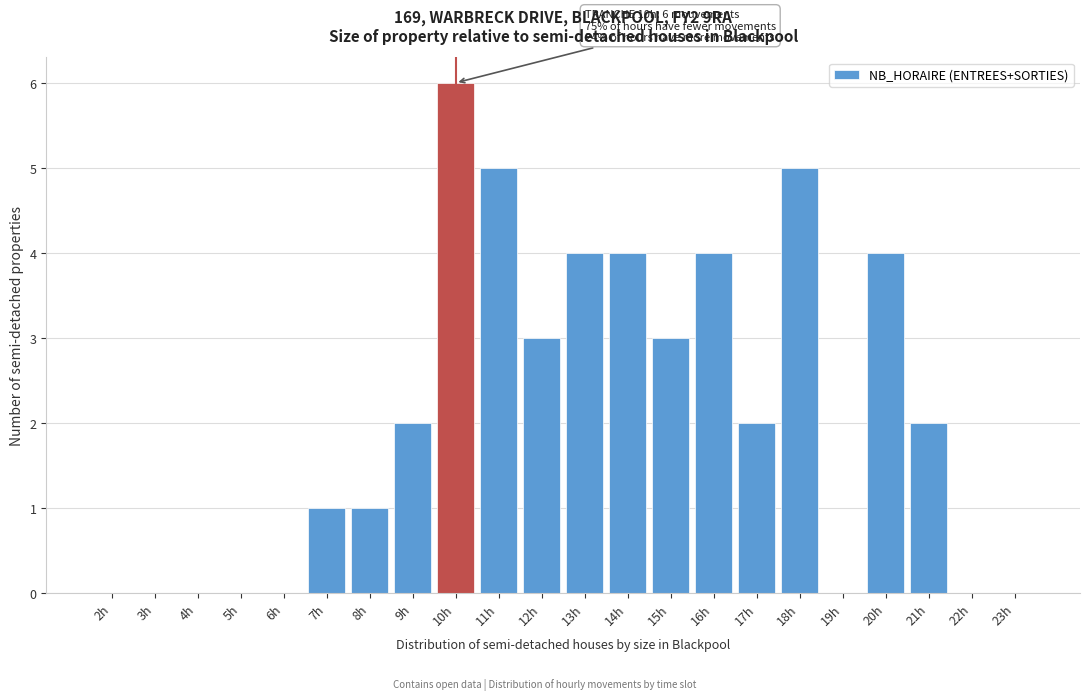

Reading right to left, extract all data points from this chart.

23h=0	22h=0	21h=2	20h=4	19h=0	18h=5	17h=2	16h=4	15h=3	14h=4	13h=4	12h=3	11h=5	10h=6	9h=2	8h=1	7h=1	6h=0	5h=0	4h=0	3h=0	2h=0